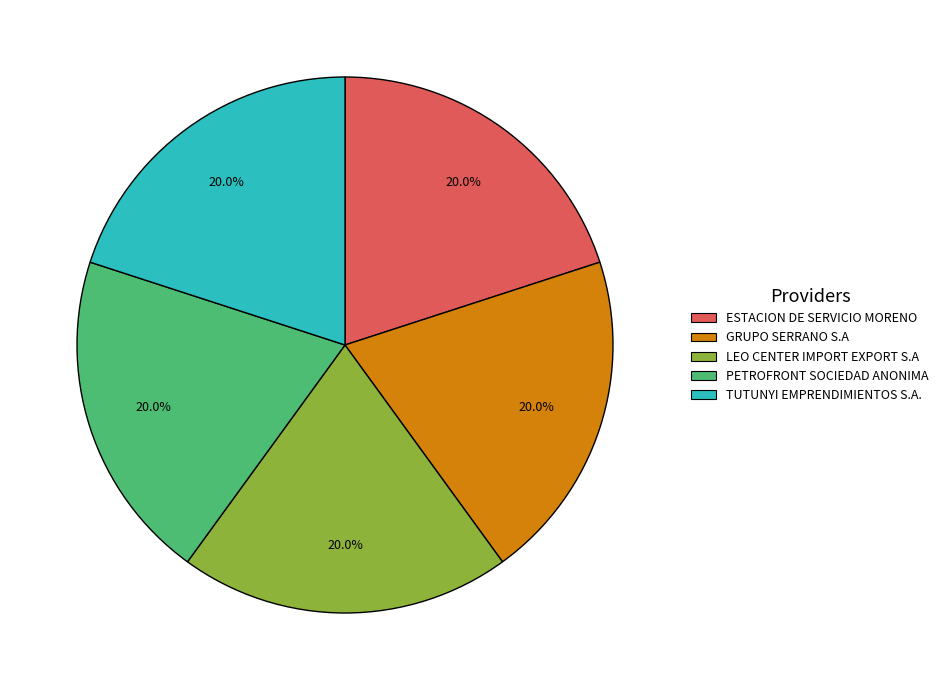

Is there any slice that represents more than half of the pie?

No